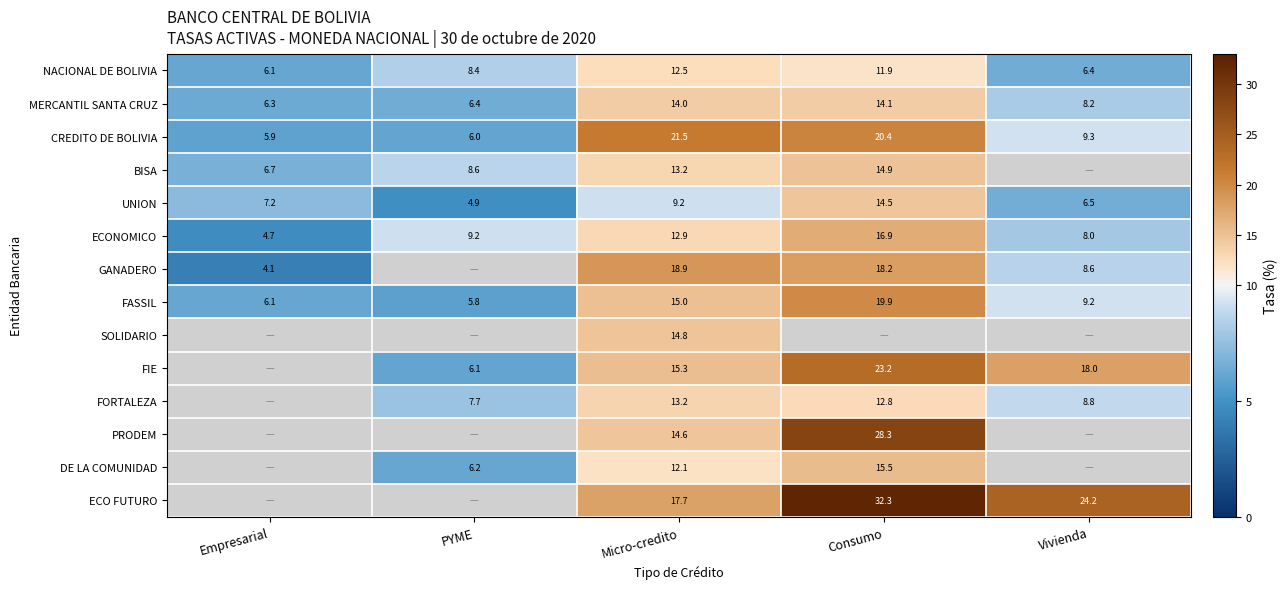

At which category is the sum across all series the highest?

Micro-credito